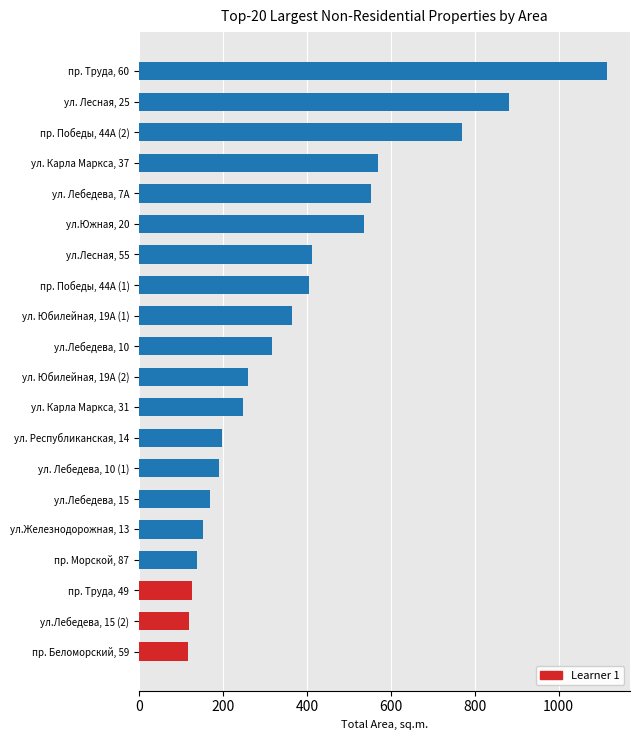

What is the difference between the second highest and minimum values?

764.1